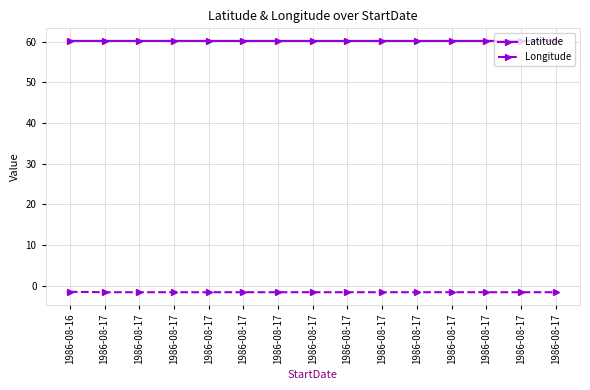

What is the value of the Longitude point at the 11th from the left?

-1.6